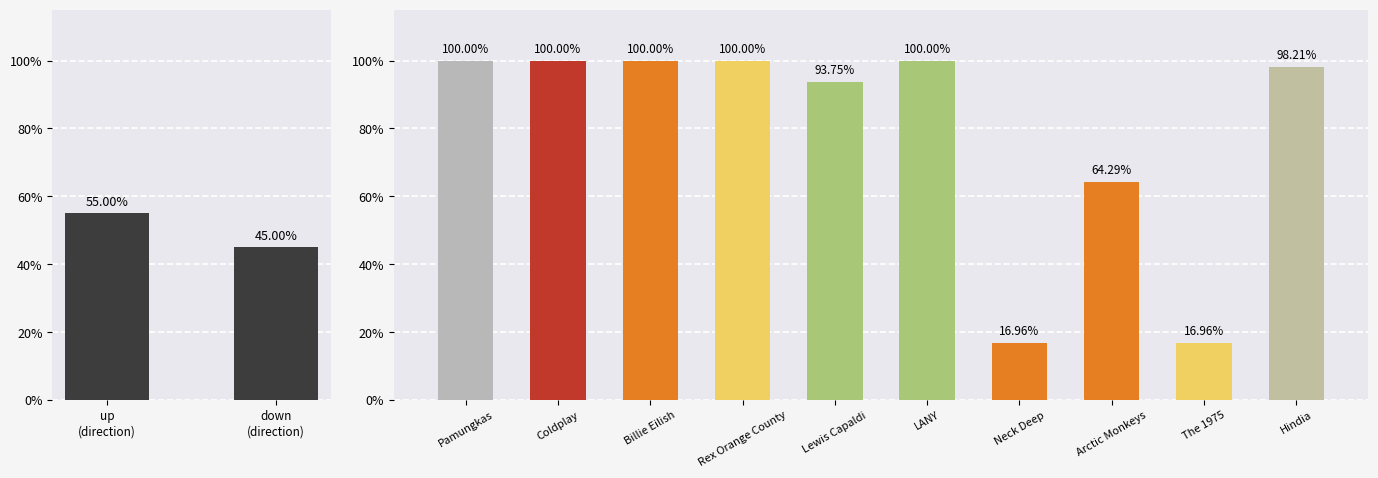

Which series changed the most between 0 and 2?

up